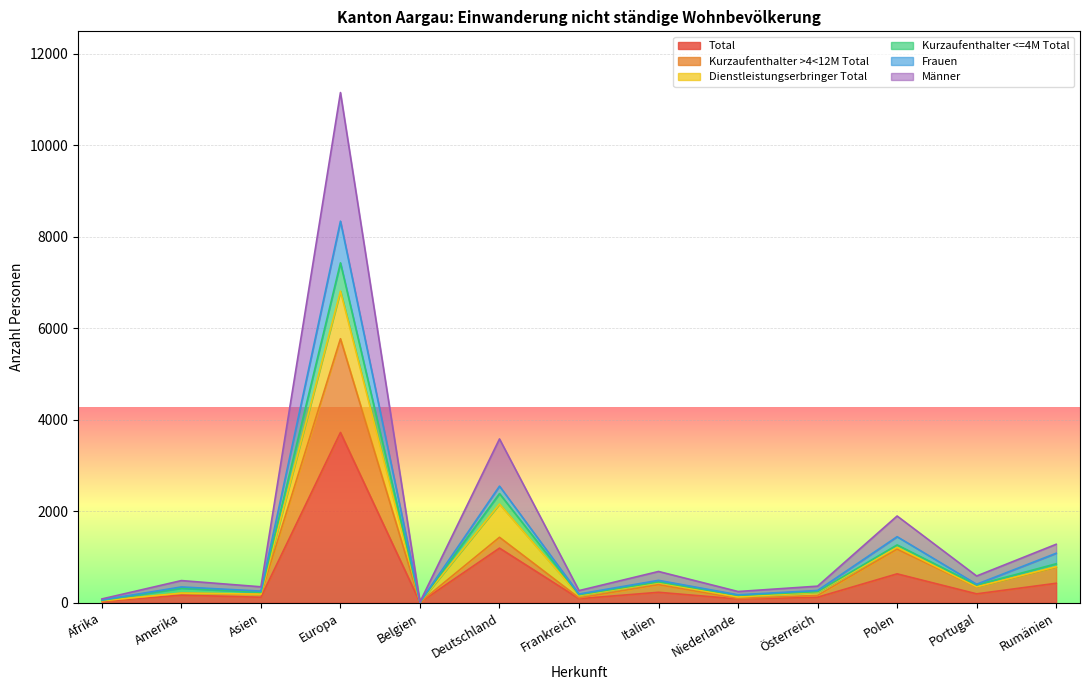

What is the maximum value for Total?

3721